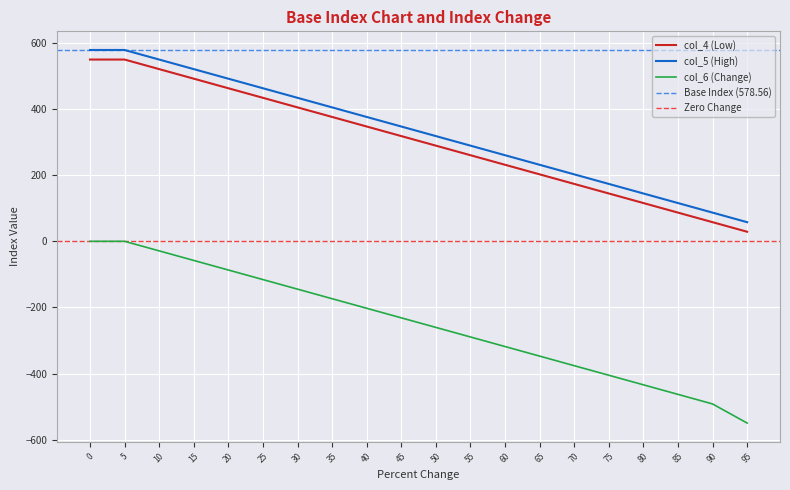

Is this an area chart (filled region under the line)?

No